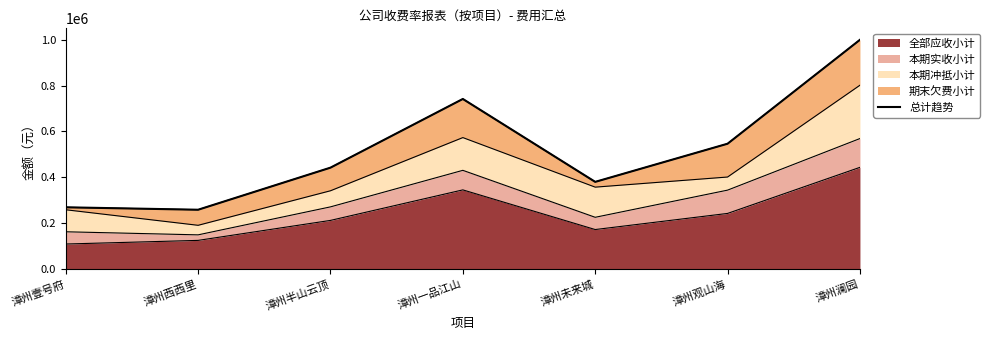

Rank the categories by value from lowest to highest.

漳州西西里, 漳州壹号府, 漳州未来城, 漳州半山云顶, 漳州观山海, 漳州一品江山, 漳州澜园